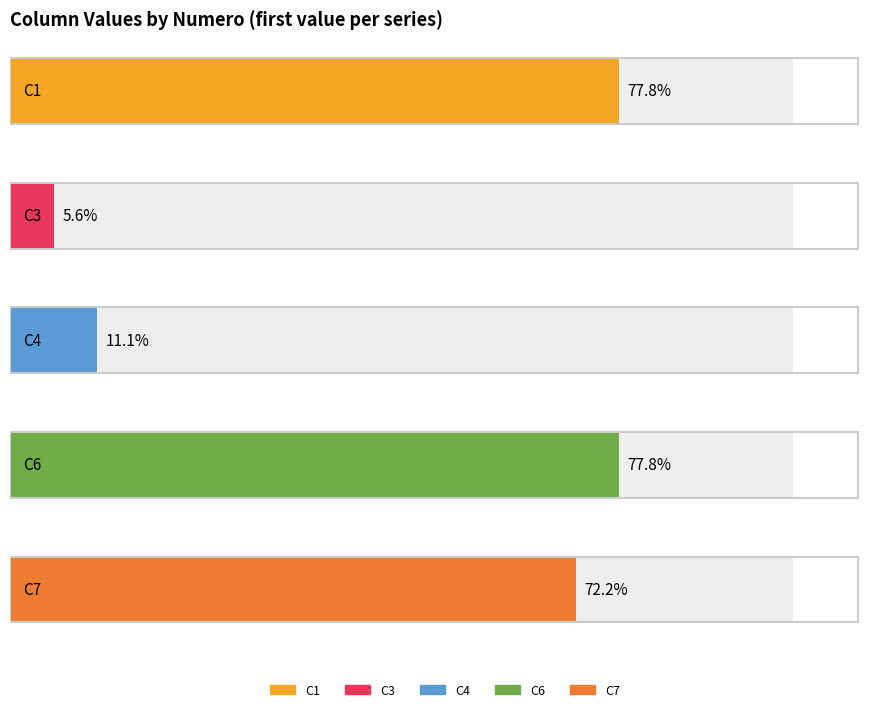

Is it true that C3 equals 3 at 9?

False